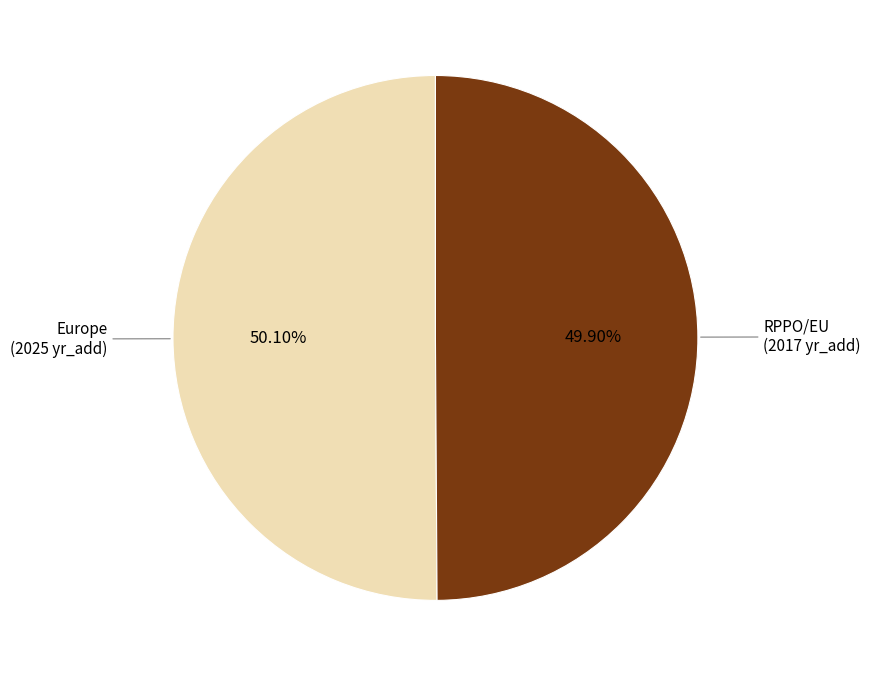

How many slices are in this pie chart?

2